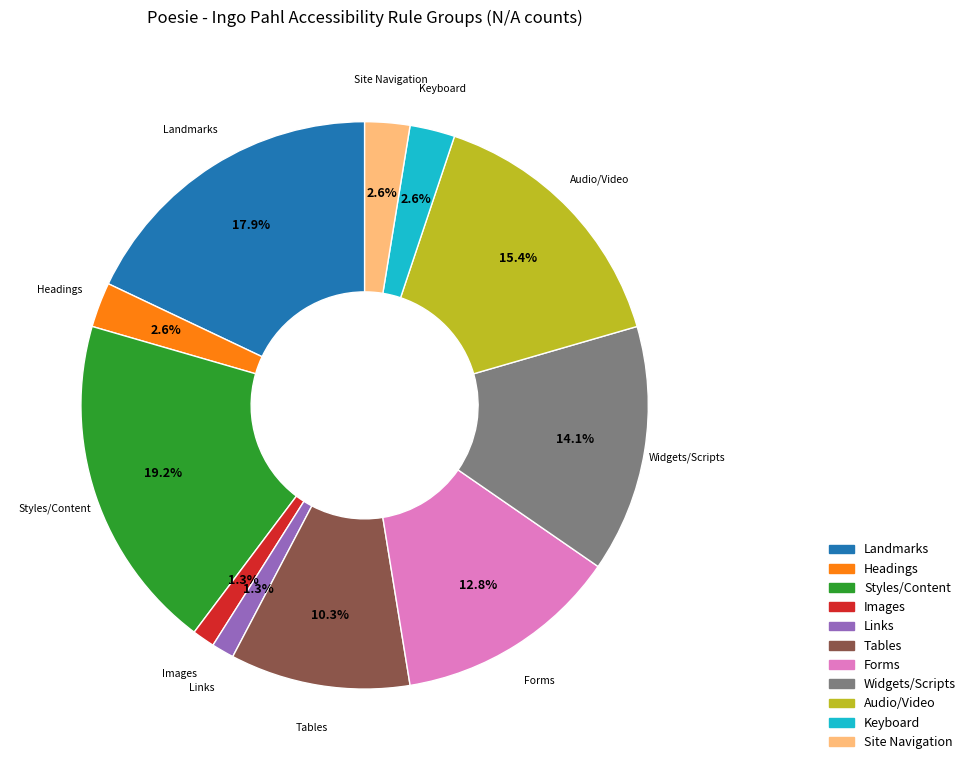

How many segments does this pie chart have?

11